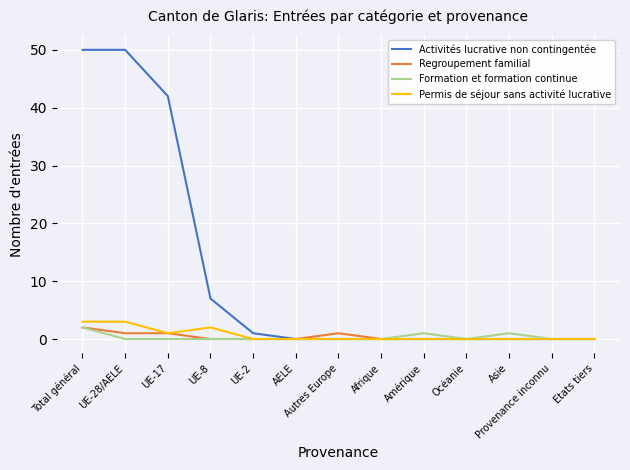

What position from the right is Provenance inconnu?

2